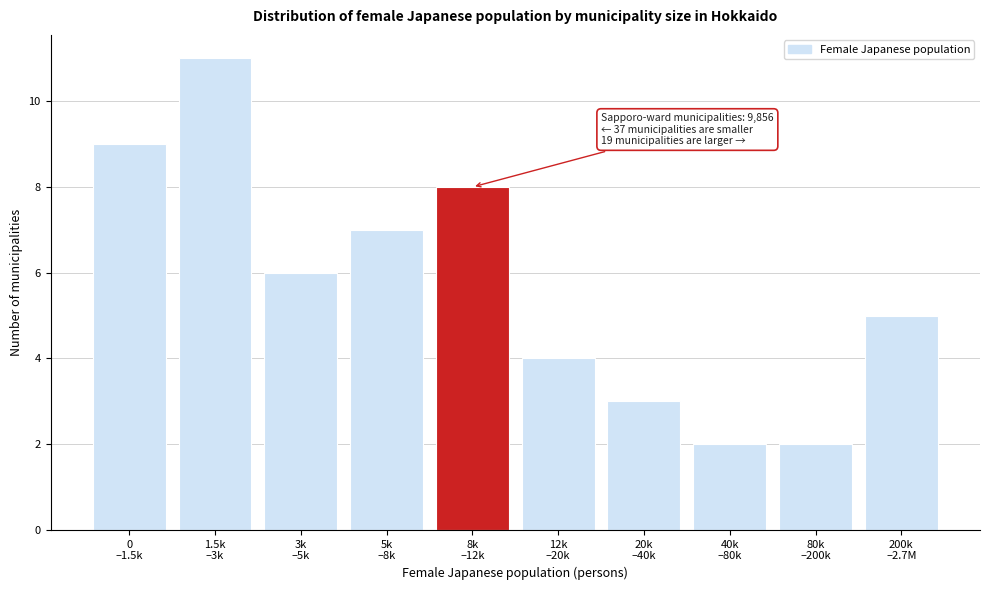

Reading right to left, transcribe all the data shown in this chart.

5	2	2	3	4	8	7	6	11	9